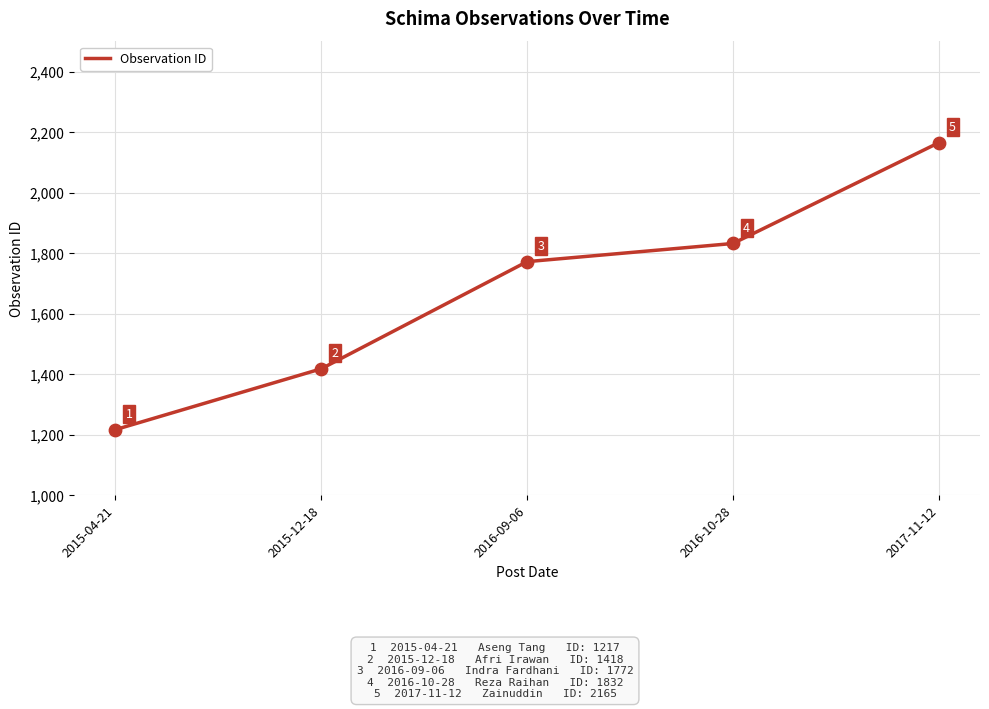

What is the ratio of the value at 2015-12-18 to the value at 2015-04-21?

1.2